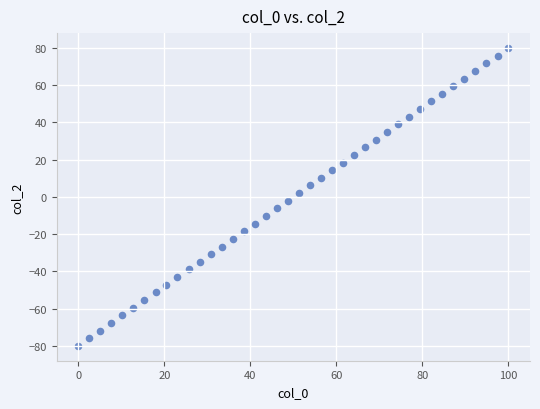

What is the range of X values (max minus min)?

100.0